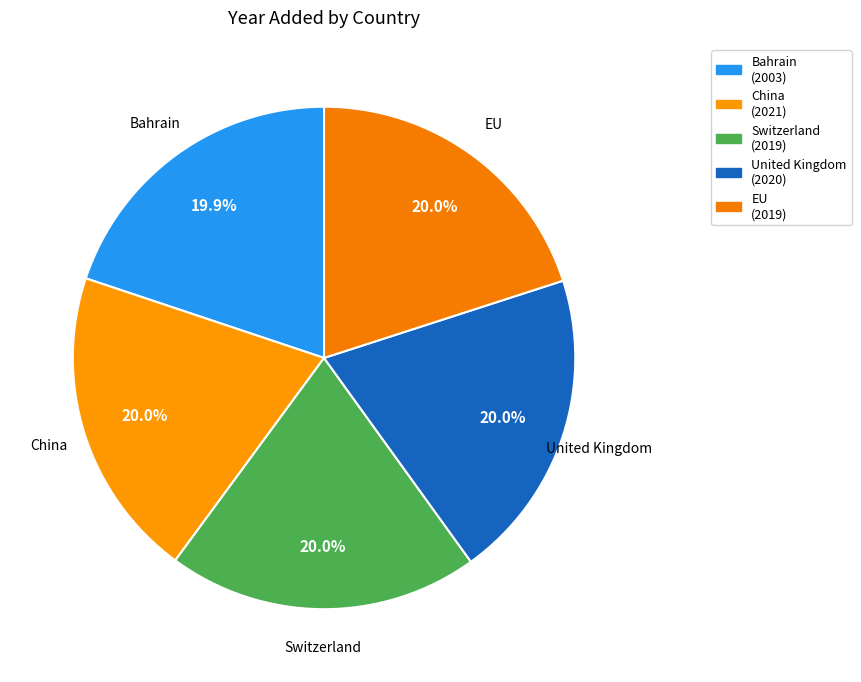

To the nearest percent, what percentage of the pie is United Kingdom?

20%